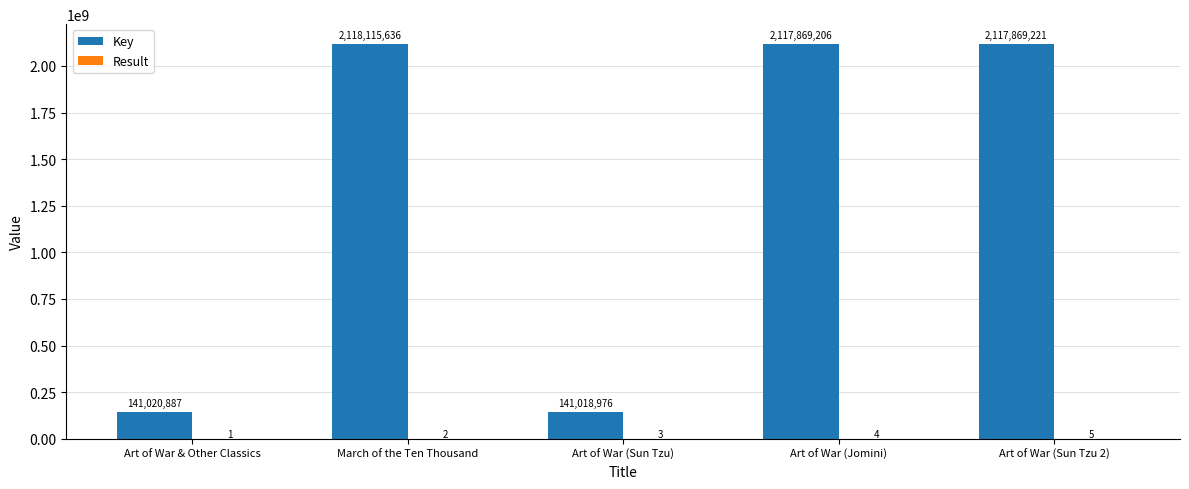

What is the sum of all Key values?

6635893926